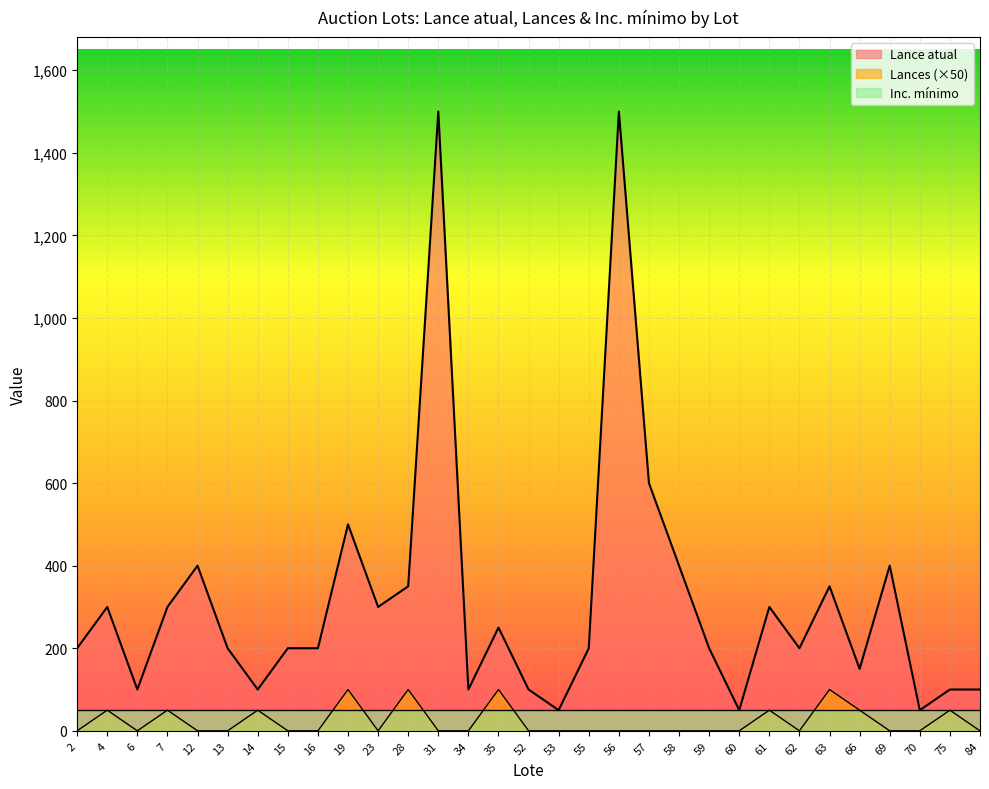

True or false: Lance atual and Lances intersect in this chart.

False